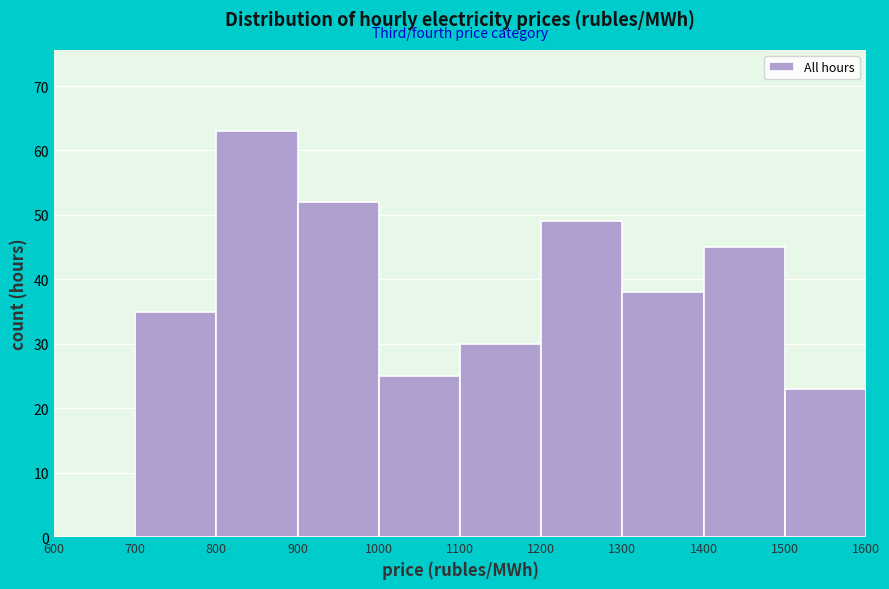

Reading left to right, transcribe this chart: for each bar, give the range it covers on the x-axis and its height. The values are not printed on the chart, so give them approximately, as read against the axis.

600 to 700: 0
700 to 800: 35
800 to 900: 63
900 to 1000: 52
1000 to 1100: 25
1100 to 1200: 30
1200 to 1300: 49
1300 to 1400: 38
1400 to 1500: 45
1500 to 1600: 23